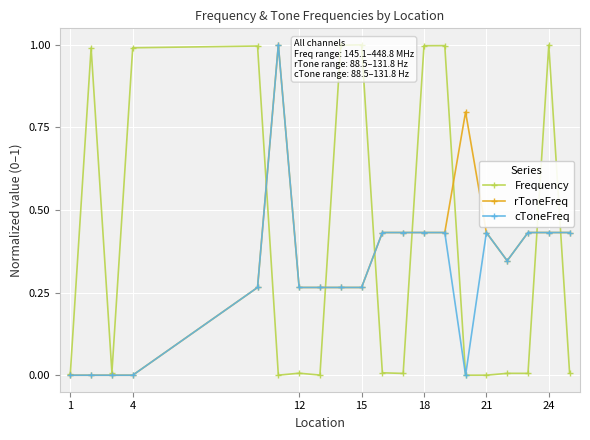

Which series ends up on top after the final intersection of cToneFreq and Frequency?

cToneFreq